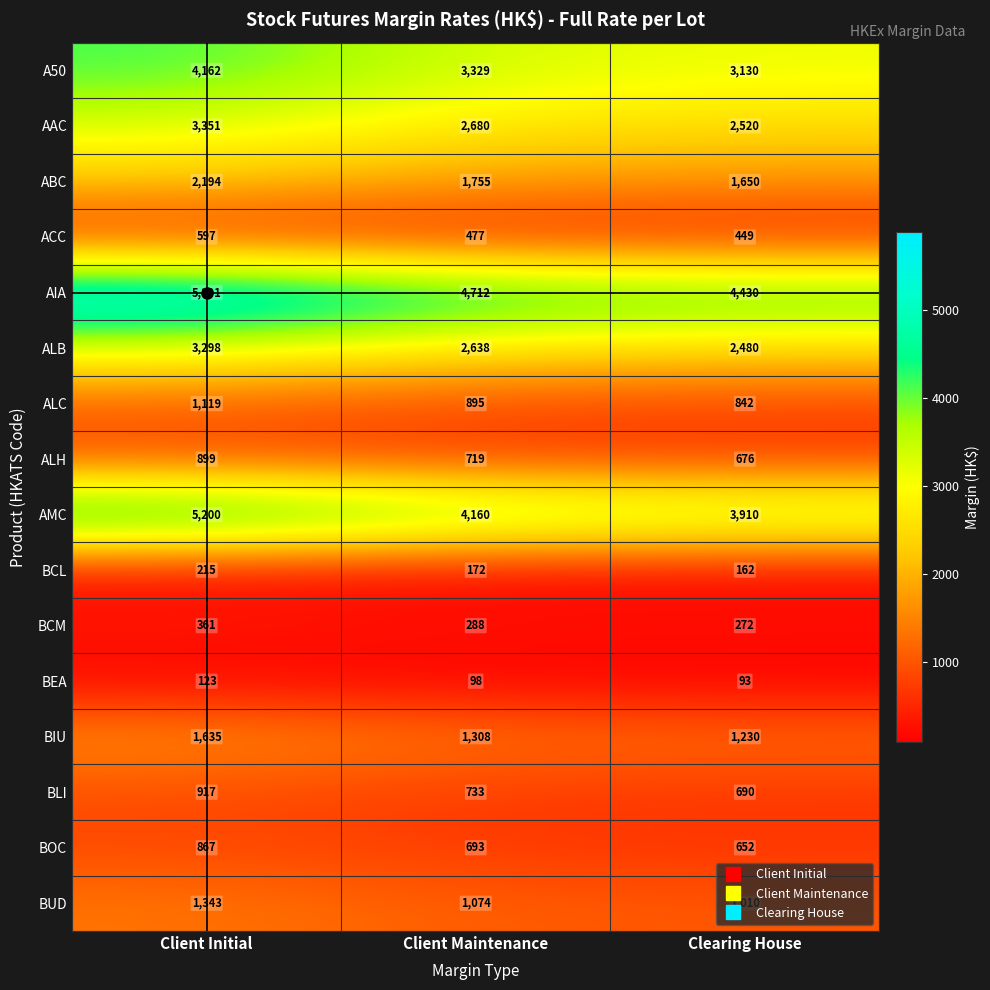

Where does the BCM series first go above 288?

Client Initial